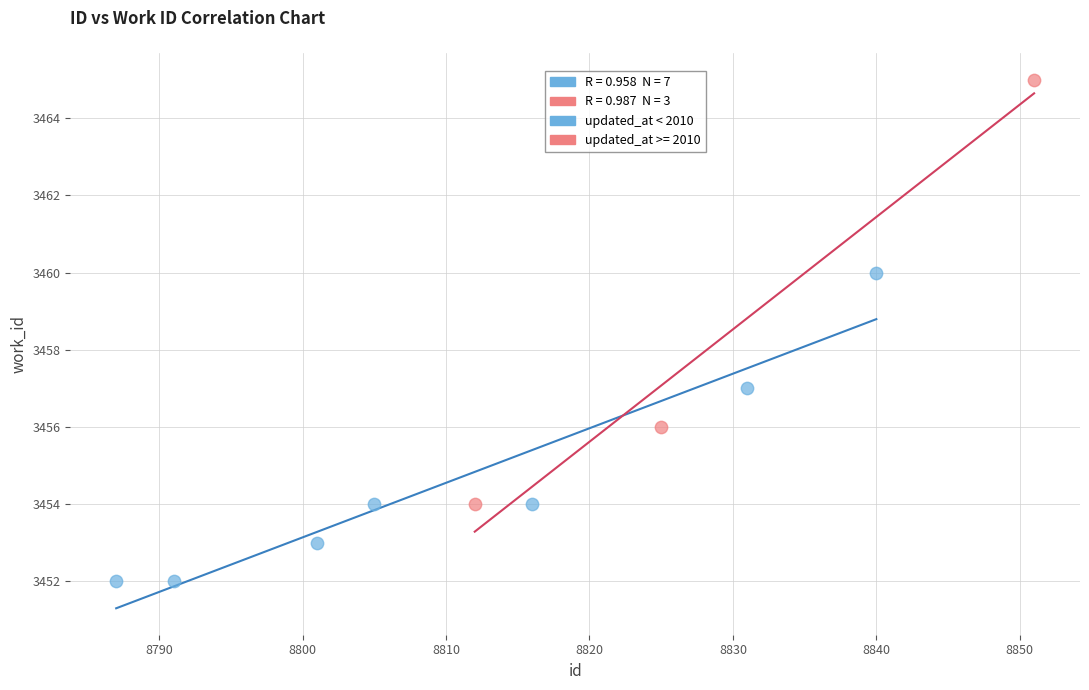

Which series contains the lowest Y value?

updated_at < 2010